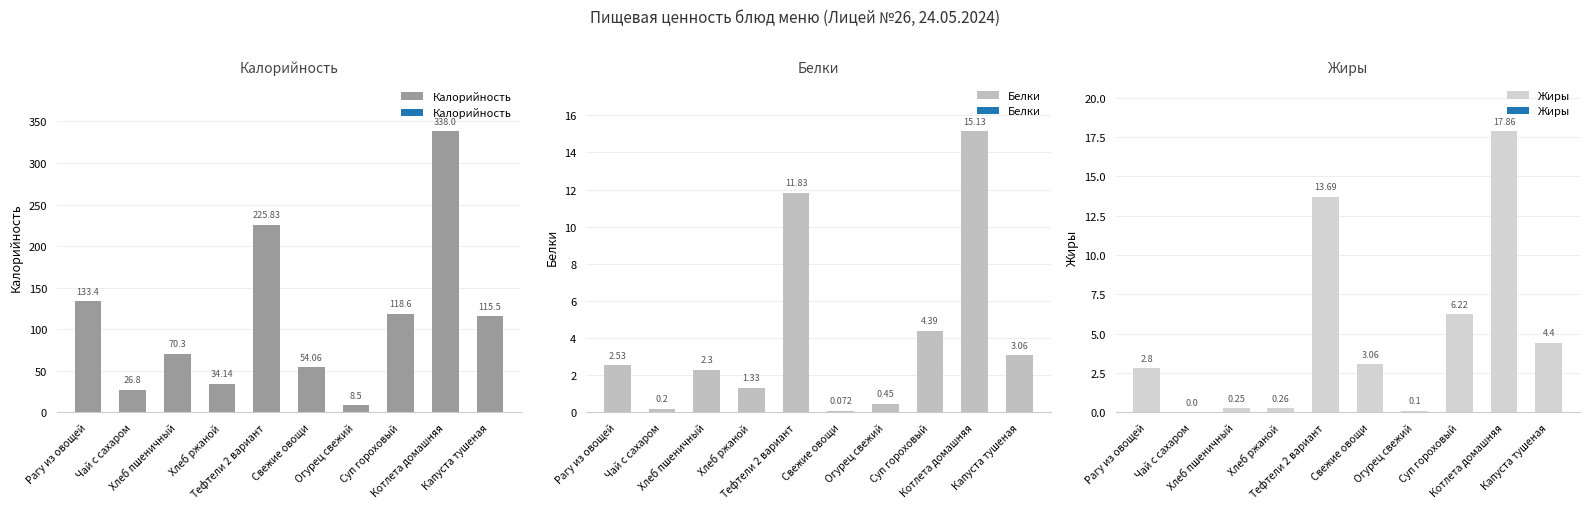

How many bars are there in total?

30